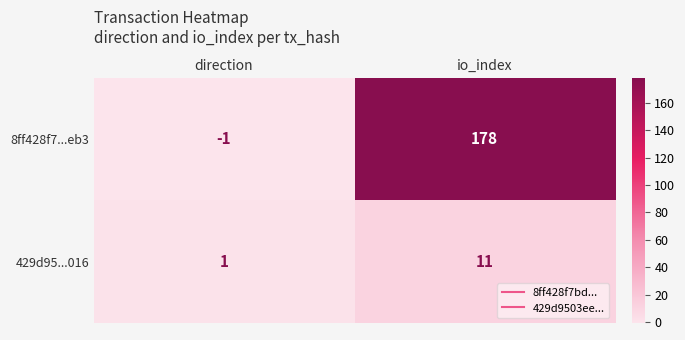

The 8ff428f7...eb3 series shows 178 at io_index. True or false?

True